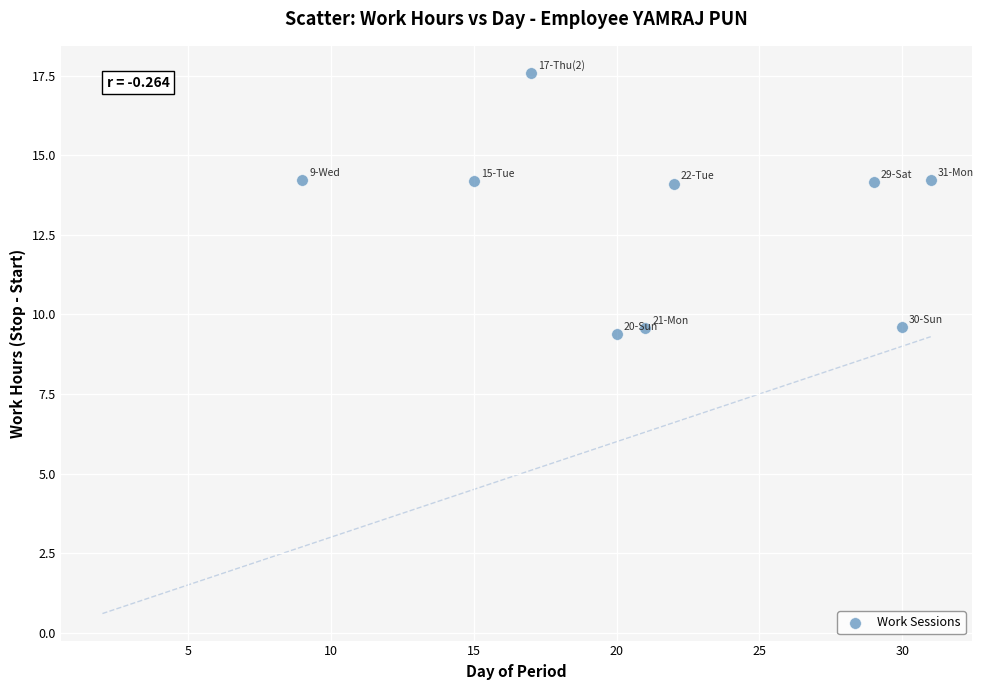

What is the range of Y values (max minus min)?

8.2